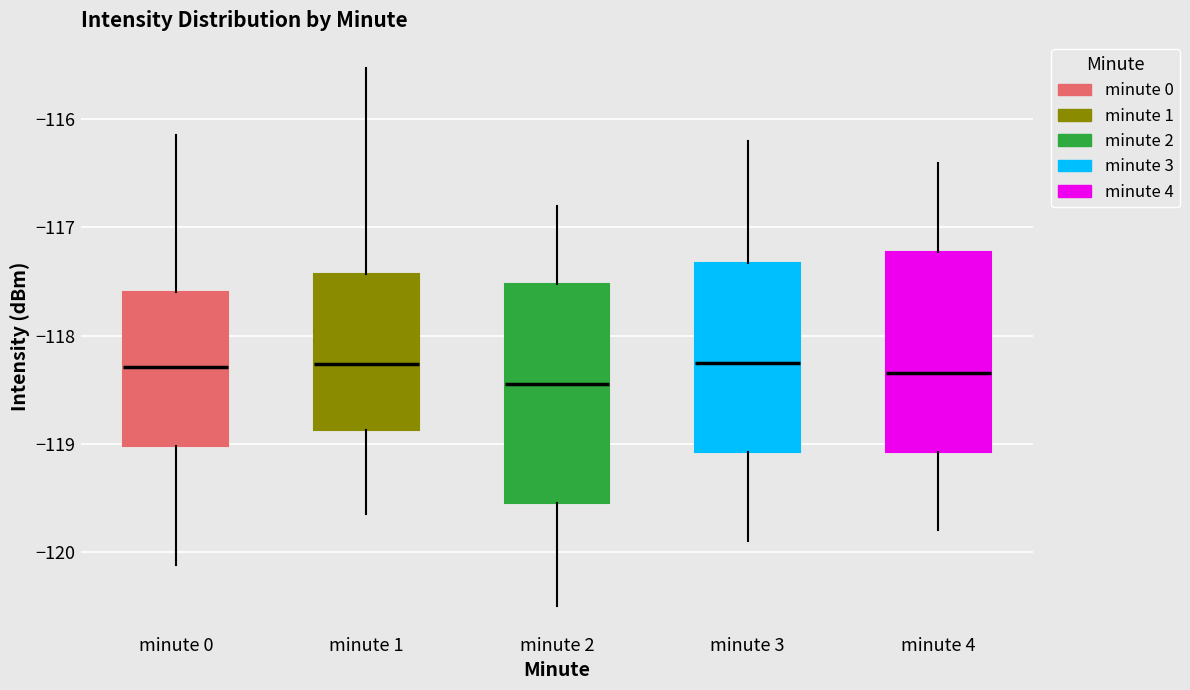

Reading left to right, read every box against the y-axis: the position of its median line, the range the box covers, and the ends of its whiskers. The values are not printed on the chart, so give them approximately, as read against the axis.

minute 0: median -118.3, box -119.0 to -117.6, whiskers -120.1 to -116.1
minute 1: median -118.3, box -118.9 to -117.4, whiskers -119.6 to -115.5
minute 2: median -118.4, box -119.5 to -117.5, whiskers -120.5 to -116.8
minute 3: median -118.2, box -119.1 to -117.3, whiskers -119.9 to -116.2
minute 4: median -118.3, box -119.1 to -117.2, whiskers -119.8 to -116.4